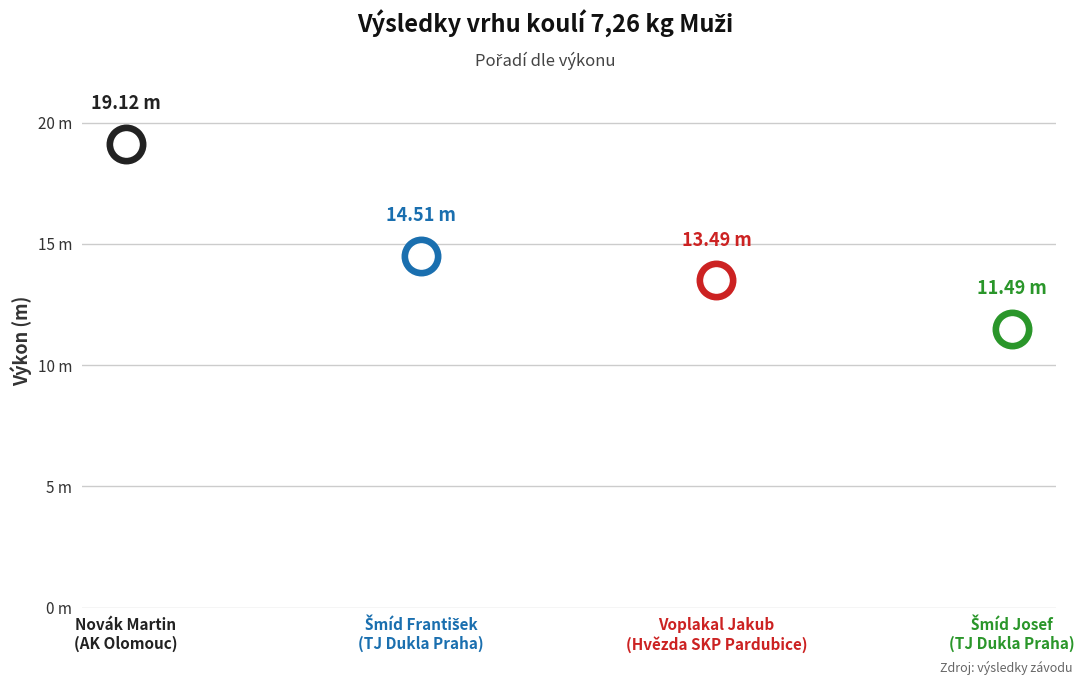

What is the change in value from Novák Martin
(AK Olomouc) to Voplakal Jakub
(Hvězda SKP Pardubice)?

-5.6